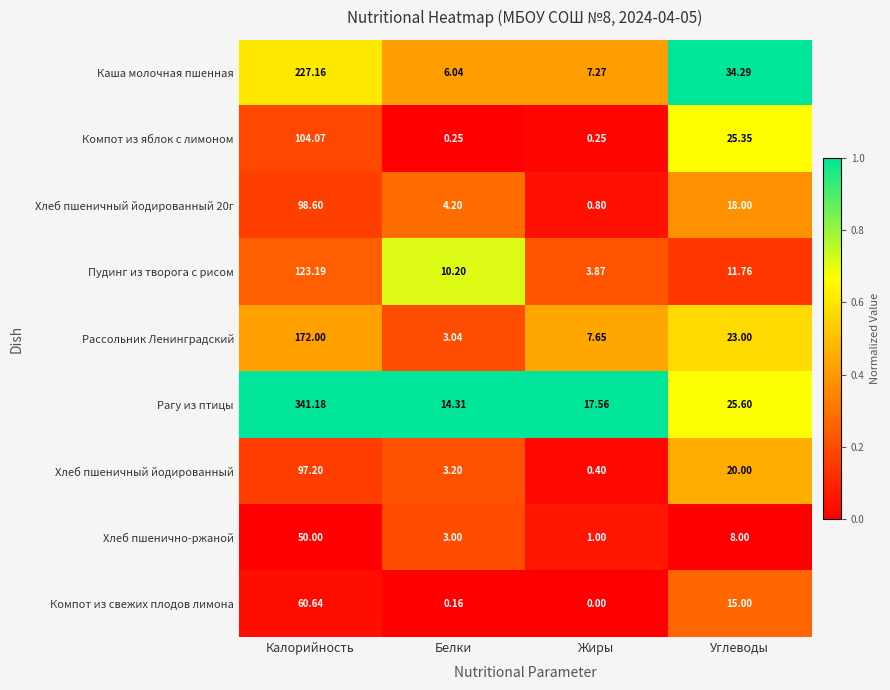

Is the value of Хлеб пшенично-ржаной at Белки greater than the value of Рагу из птицы at Жиры?

No